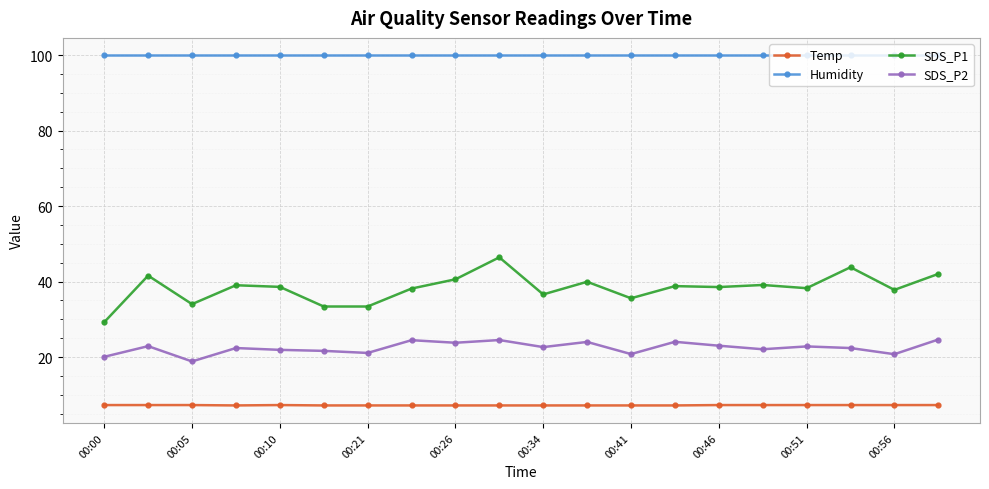

True or false: SDS_P2 has more than 1 interior local peaks.

True